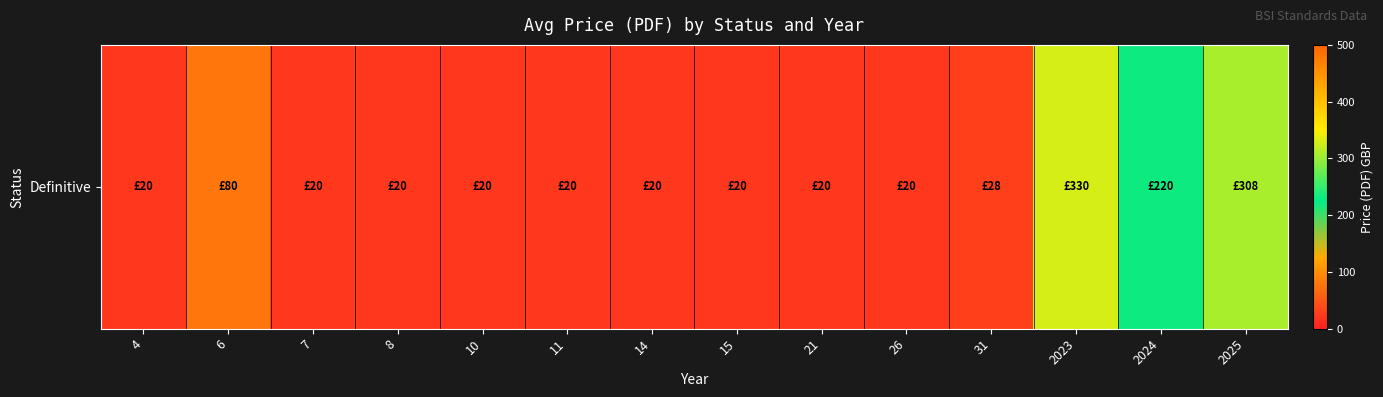

What is the smallest value displayed?

20